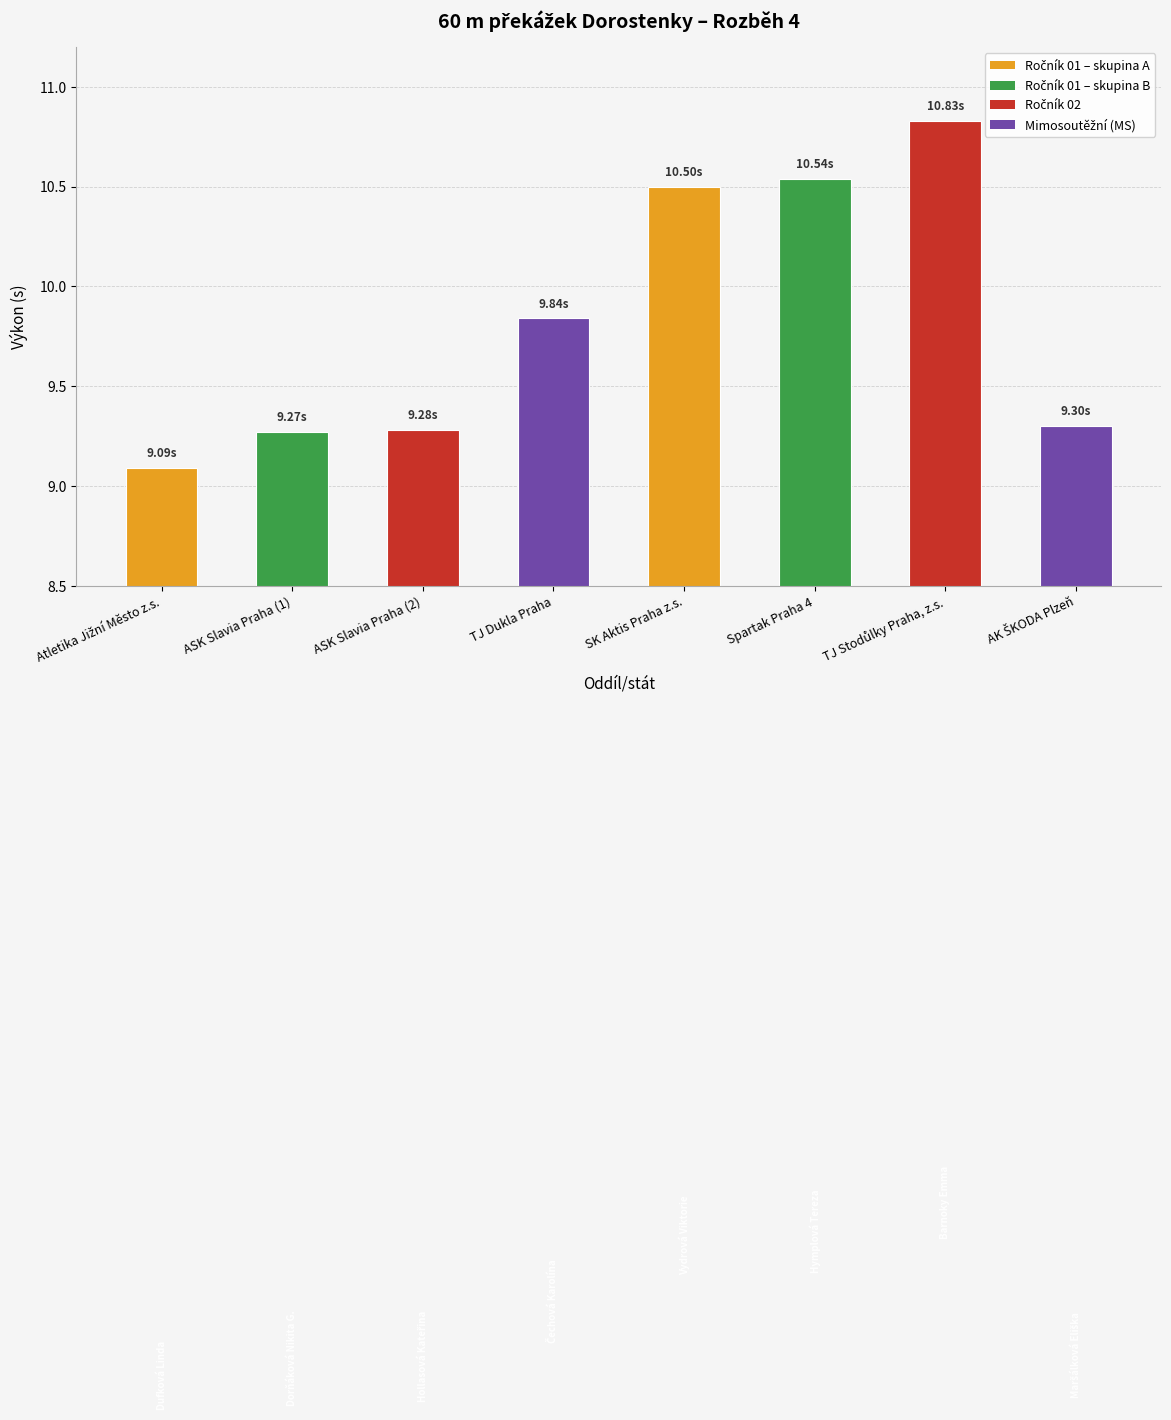

What position from the right is Spartak Praha 4?

3